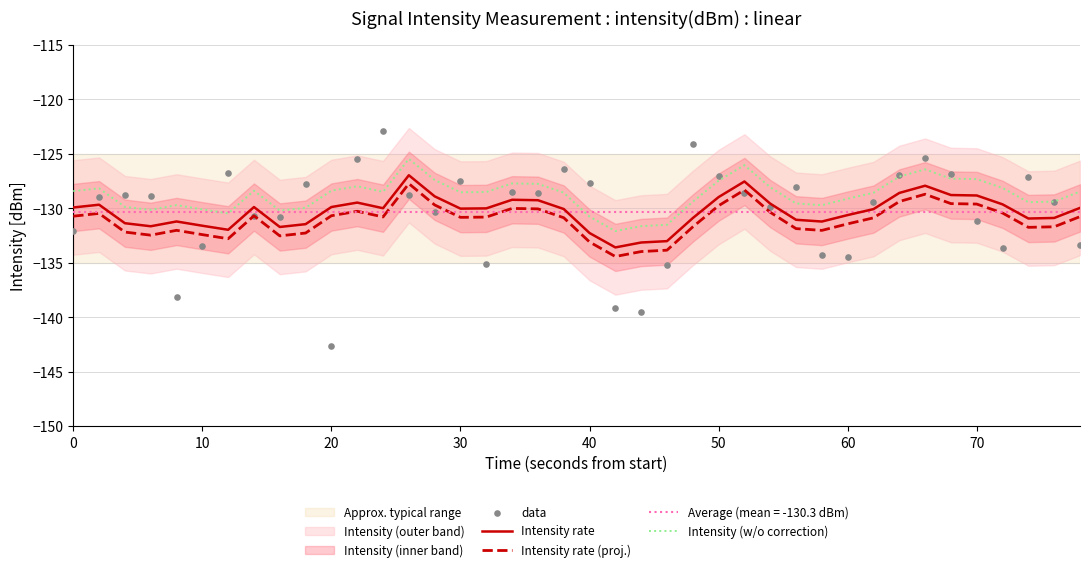

What is the highest value of the Intensity rate series?

-127.0